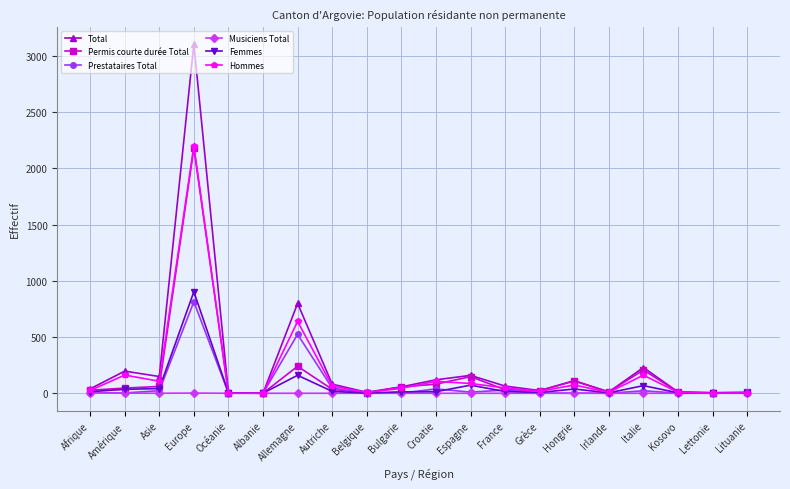

At which label is Total closest to 1552?

Allemagne